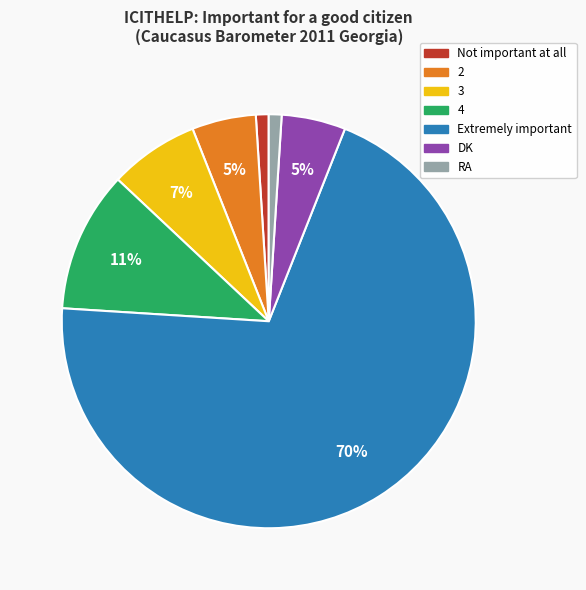

Is DK the majority of the pie?

No